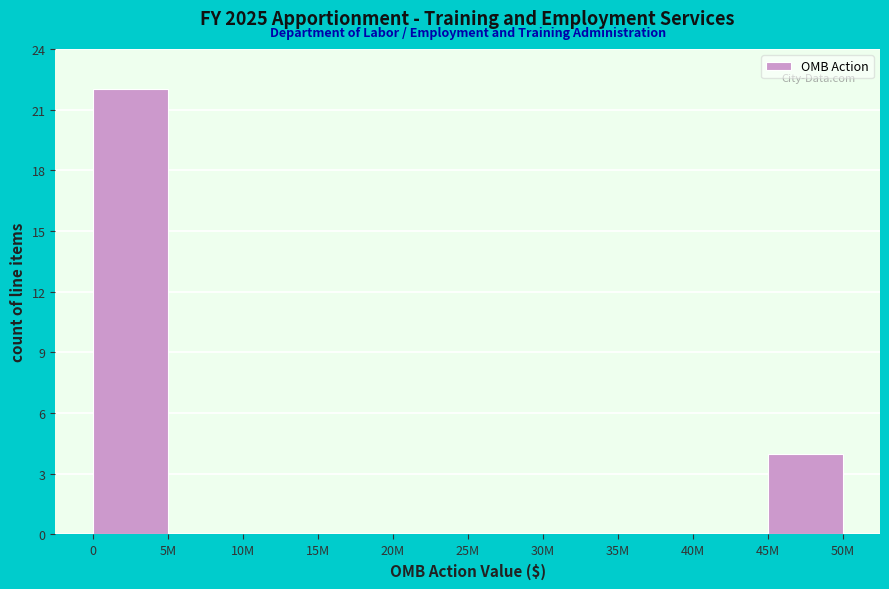

Reading left to right, extract all data points from this chart.

0=22	5M=0	10M=0	15M=0	20M=0	25M=0	30M=0	35M=0	40M=0	45M=4